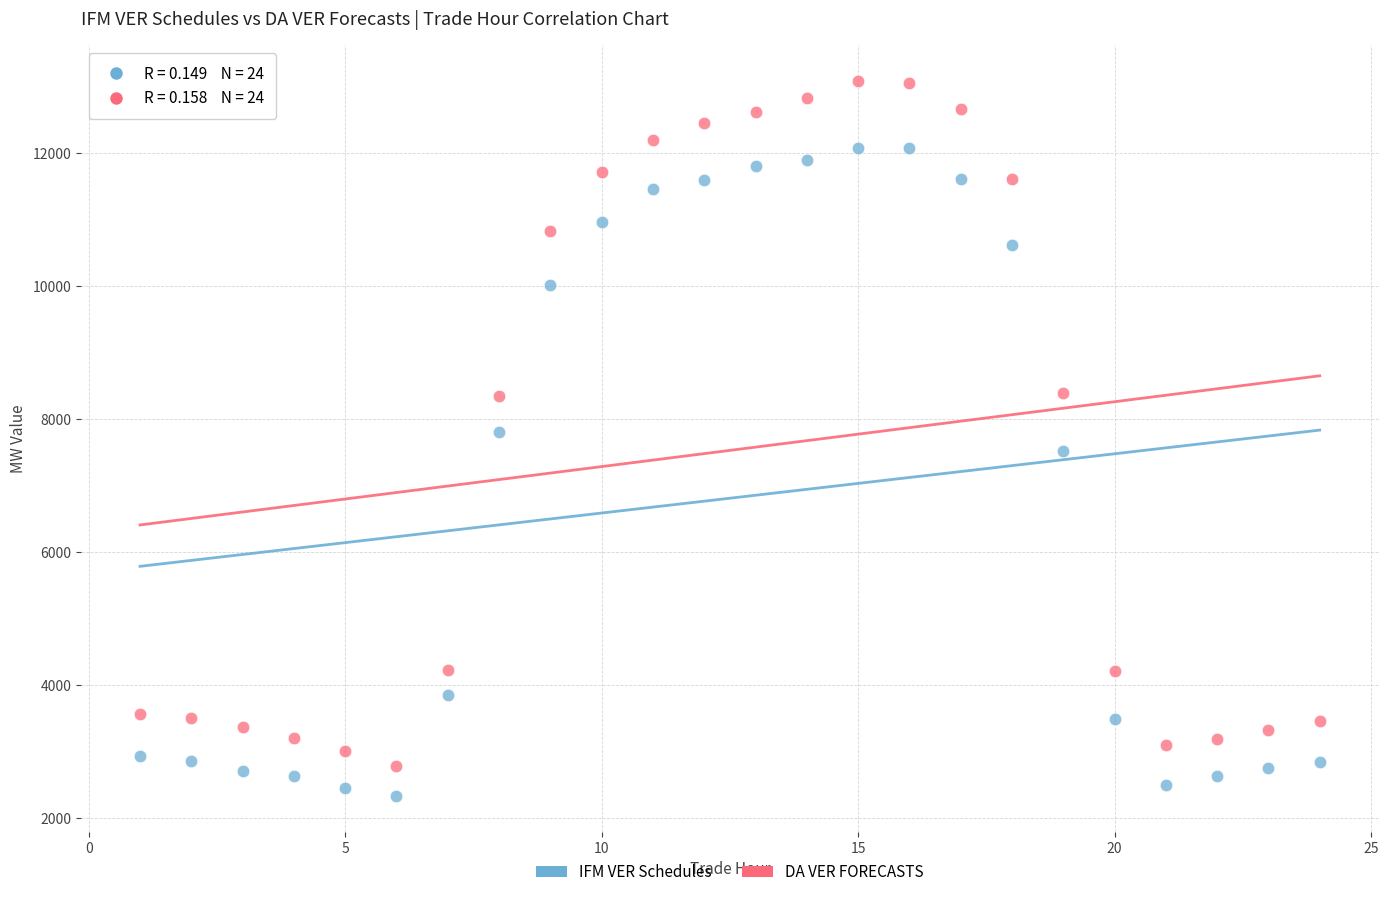

Across all data points, what is the range of Y values (max minus min)?

10738.5